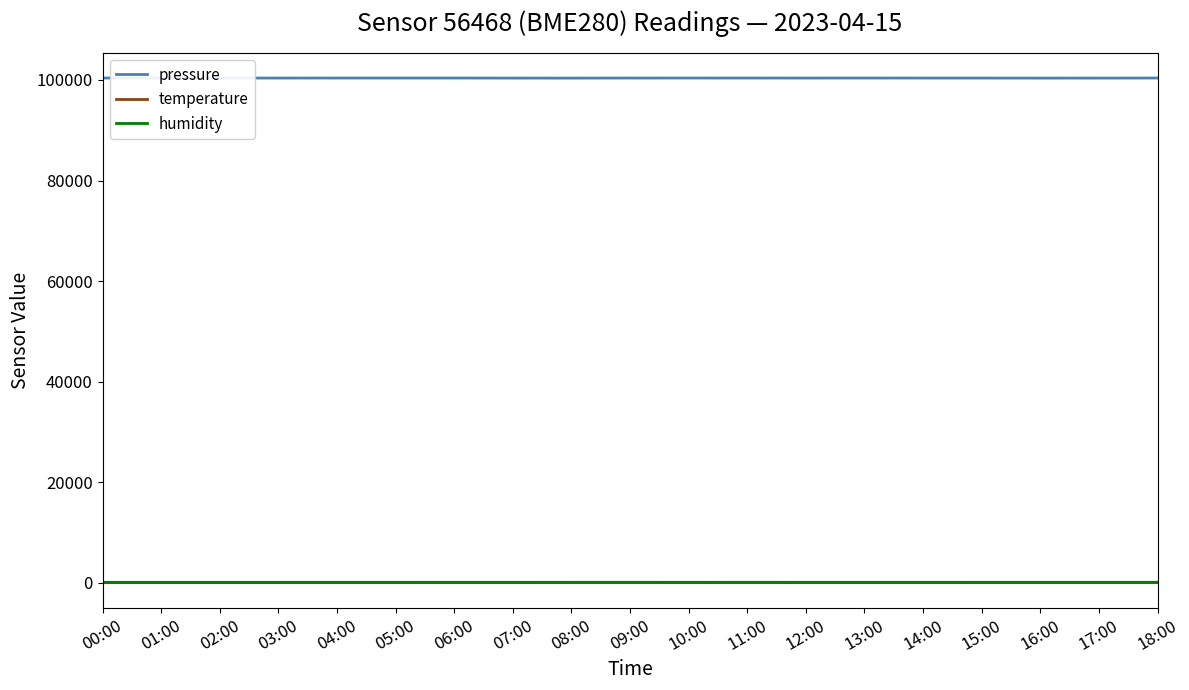

What is the minimum value for pressure?

100366.9